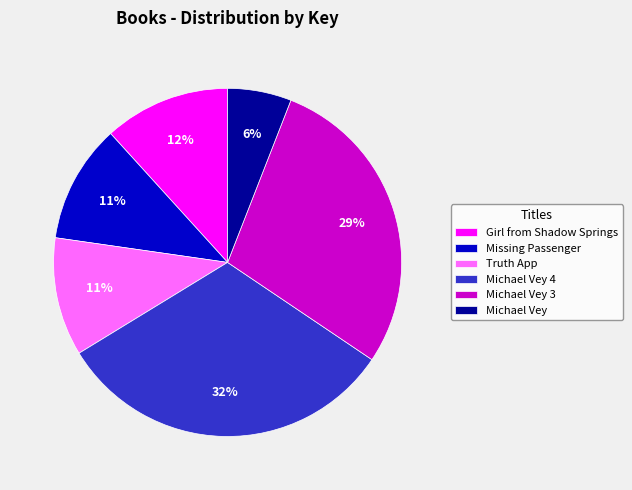

Which category has the smallest portion of the pie?

Michael Vey